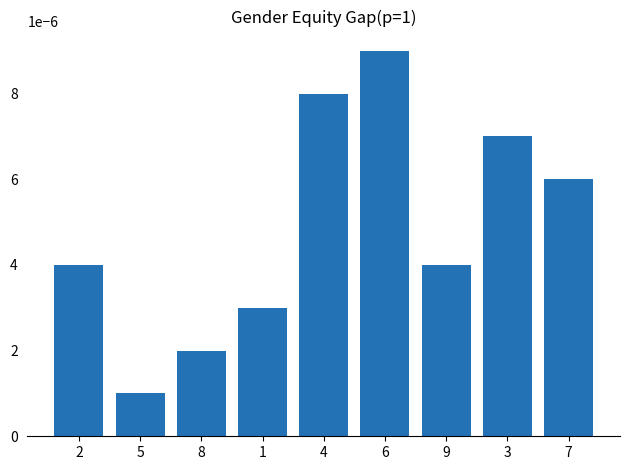

Between 3 and 2, which is larger?

3